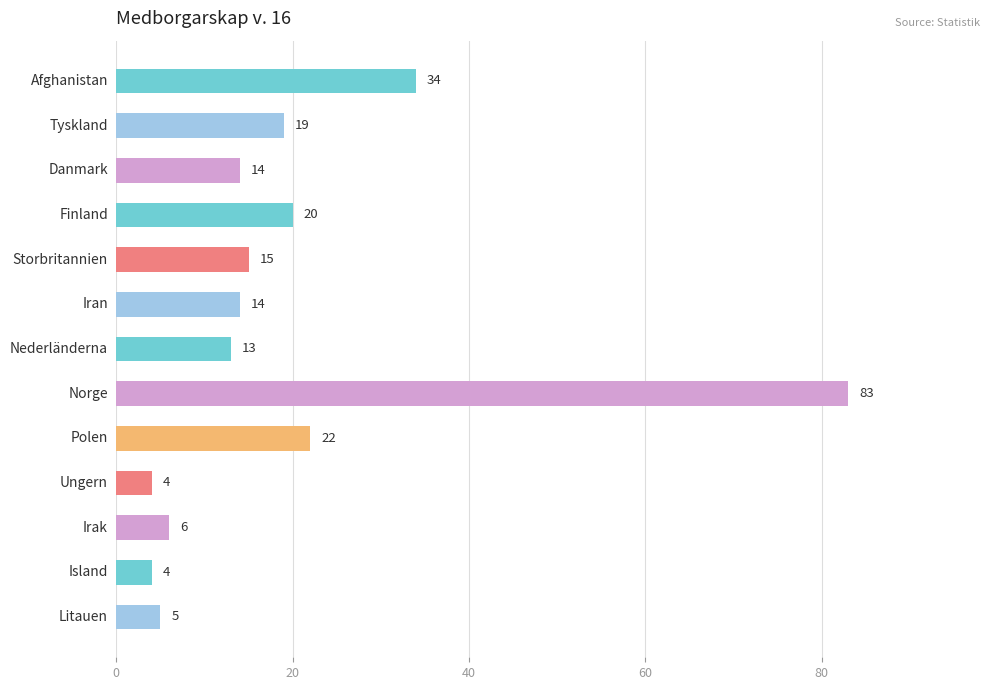

What is the greatest value displayed?

83